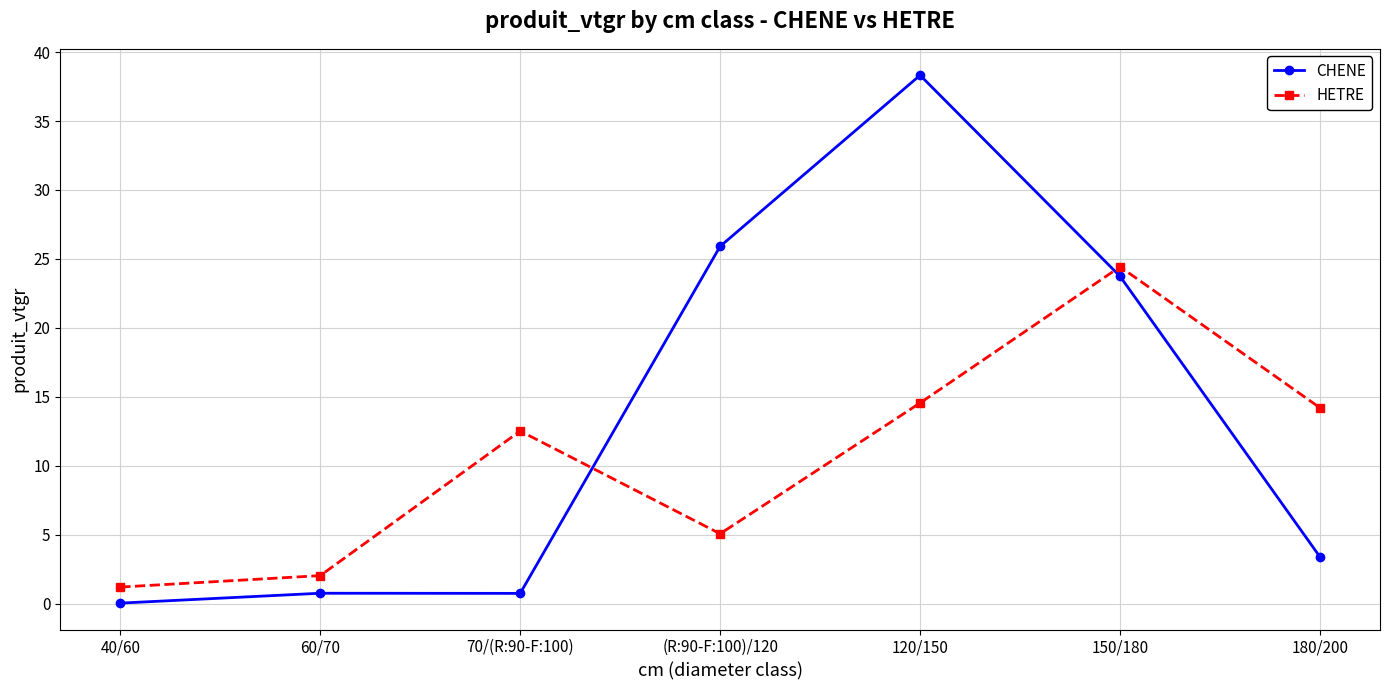

Rank the series by their maximum value, from highest to lowest.

CHENE, HETRE